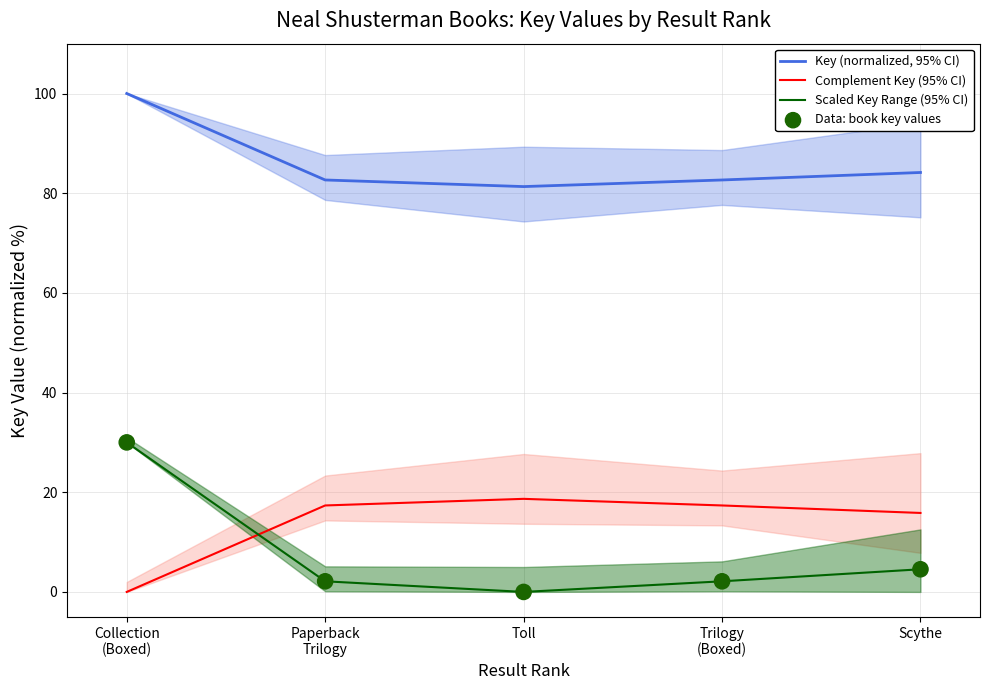

What are all the series names shown in the legend?

Key (normalized, 95% CI), Complement Key (95% CI), Scaled Key Range (95% CI), Data: book key values